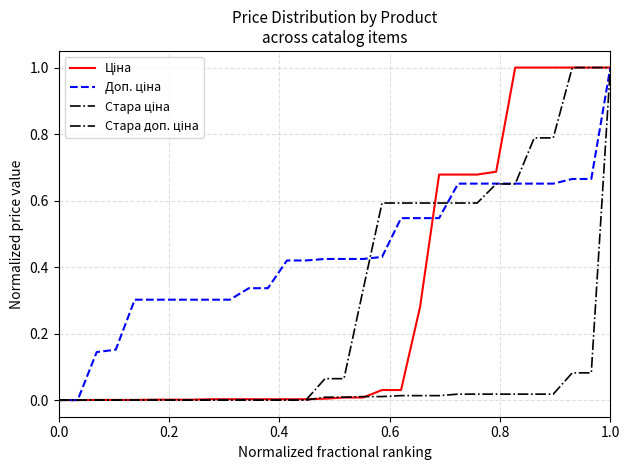

Is this an area chart (filled region under the line)?

No